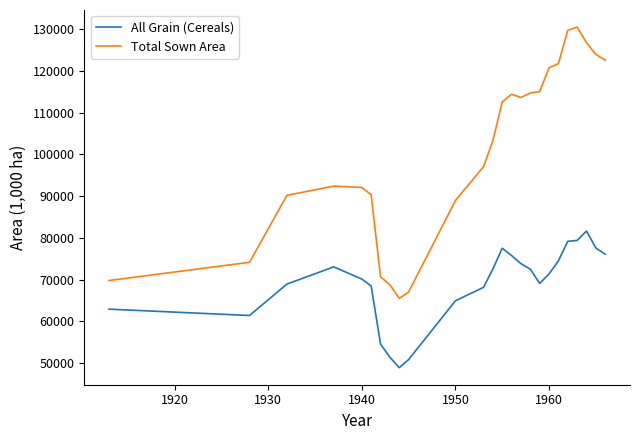

In Total Sown Area, how many points are lower than both neighbors (excluding endpoints)?

2